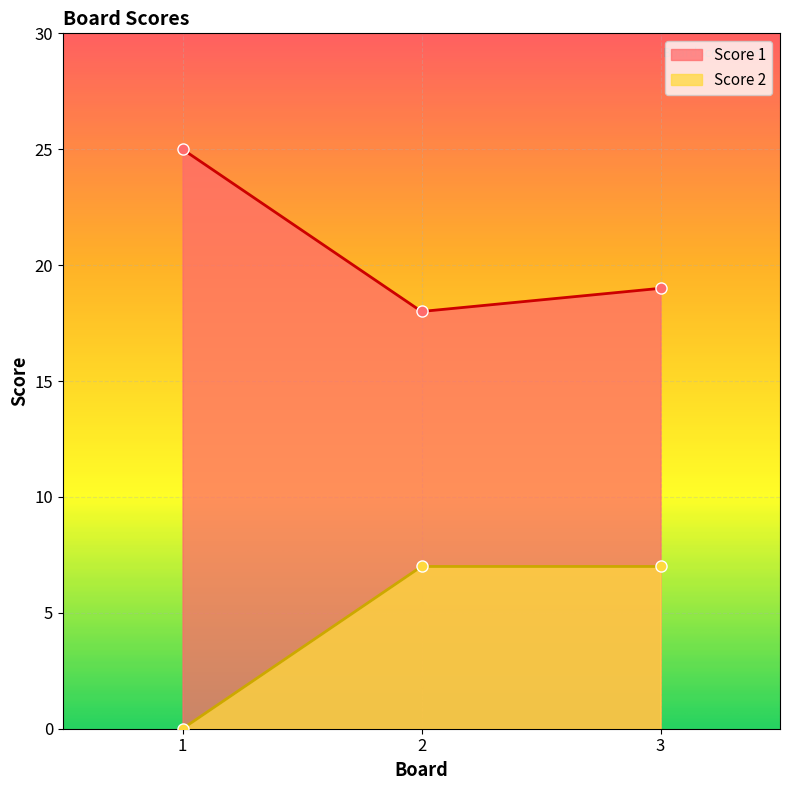

Which series has the largest total across all categories?

Score 1